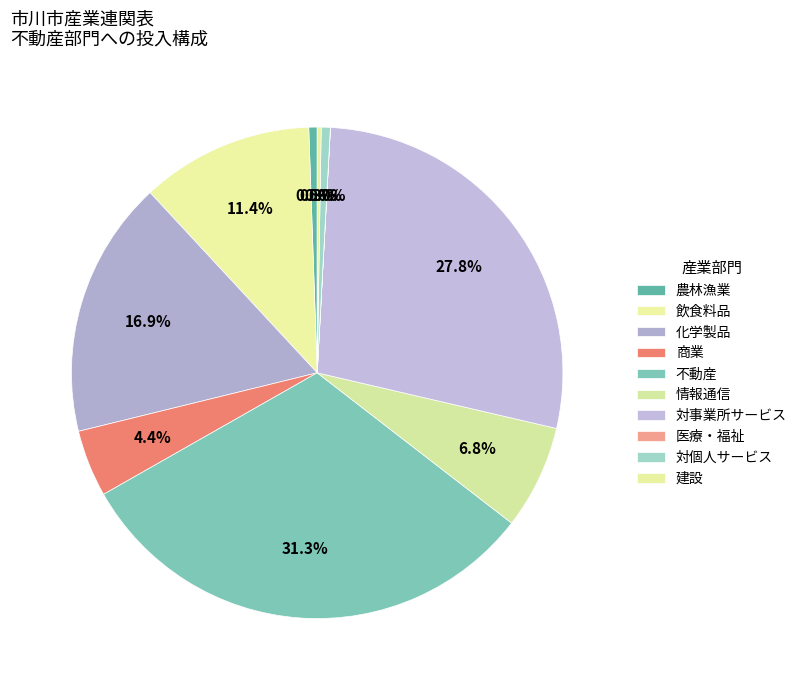

Is 商業 the majority of the pie?

No